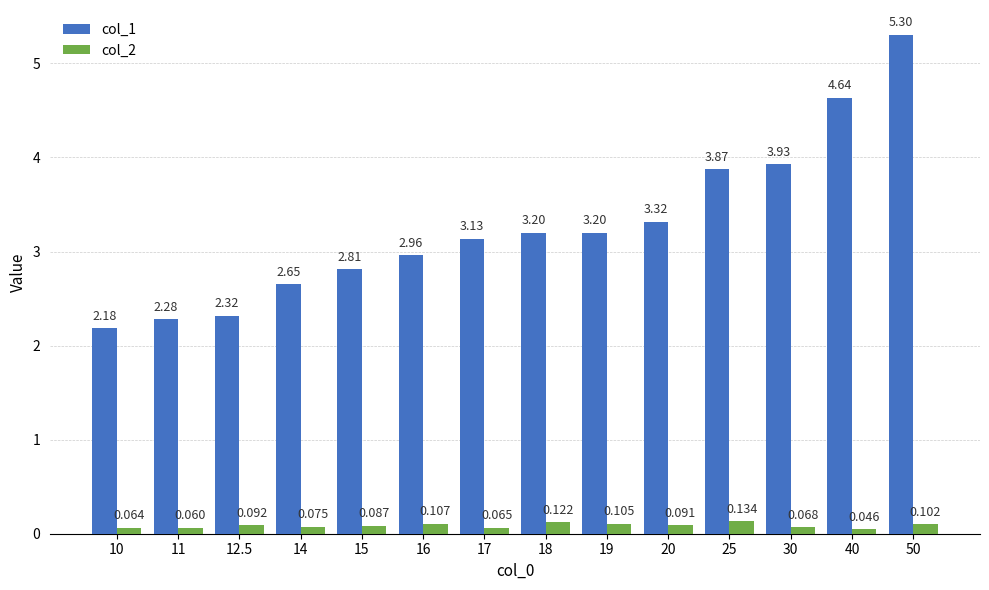

Is the value of col_1 at 30 greater than the value of col_2 at 17?

Yes